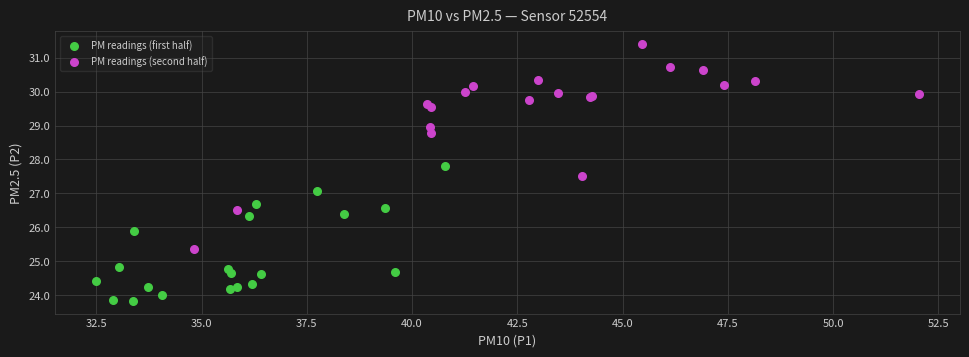

What are all the series names shown in the legend?

PM readings (first half), PM readings (second half)